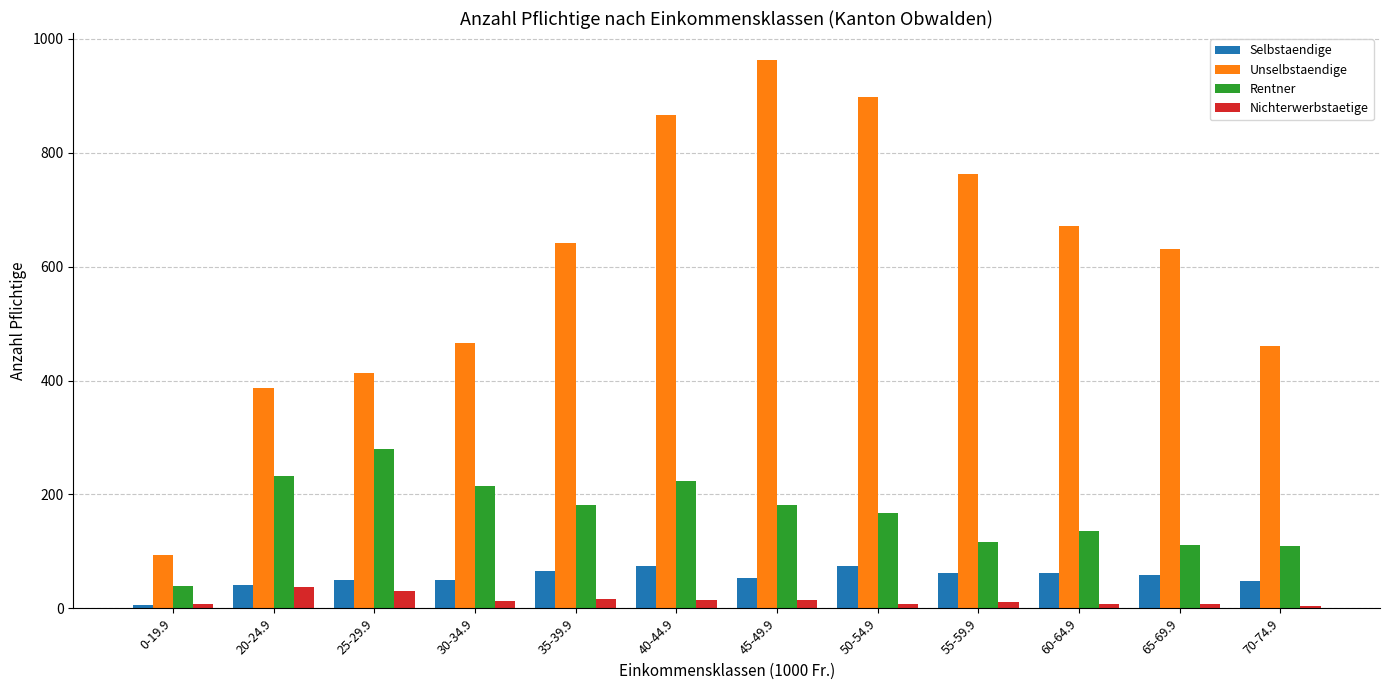

Is it true that Selbstaendige equals 85 at 25-29.9?

False